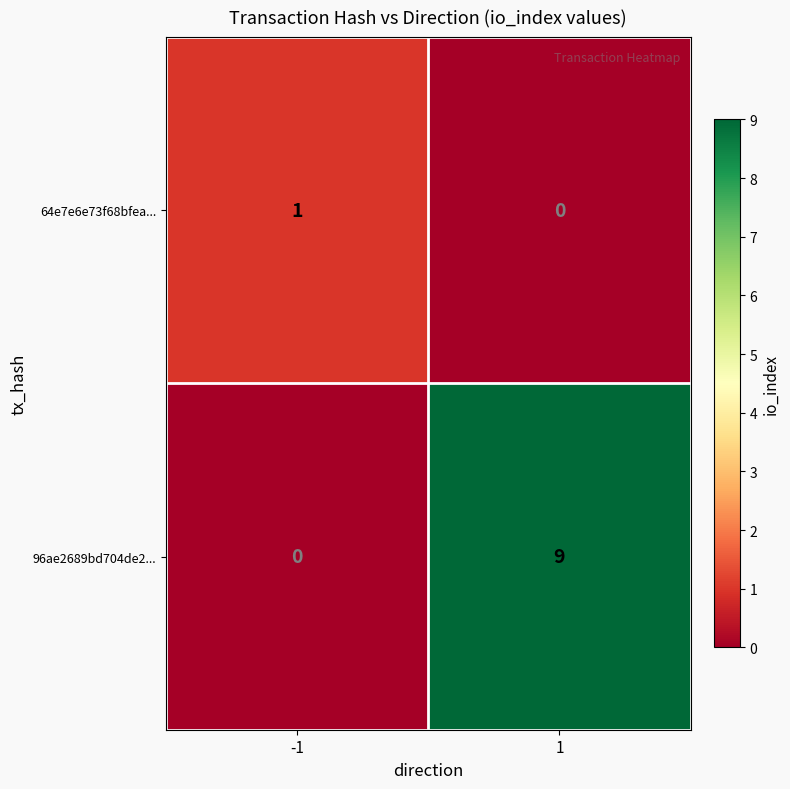

What is the sum of all 96ae2689bd704de2... values?

9